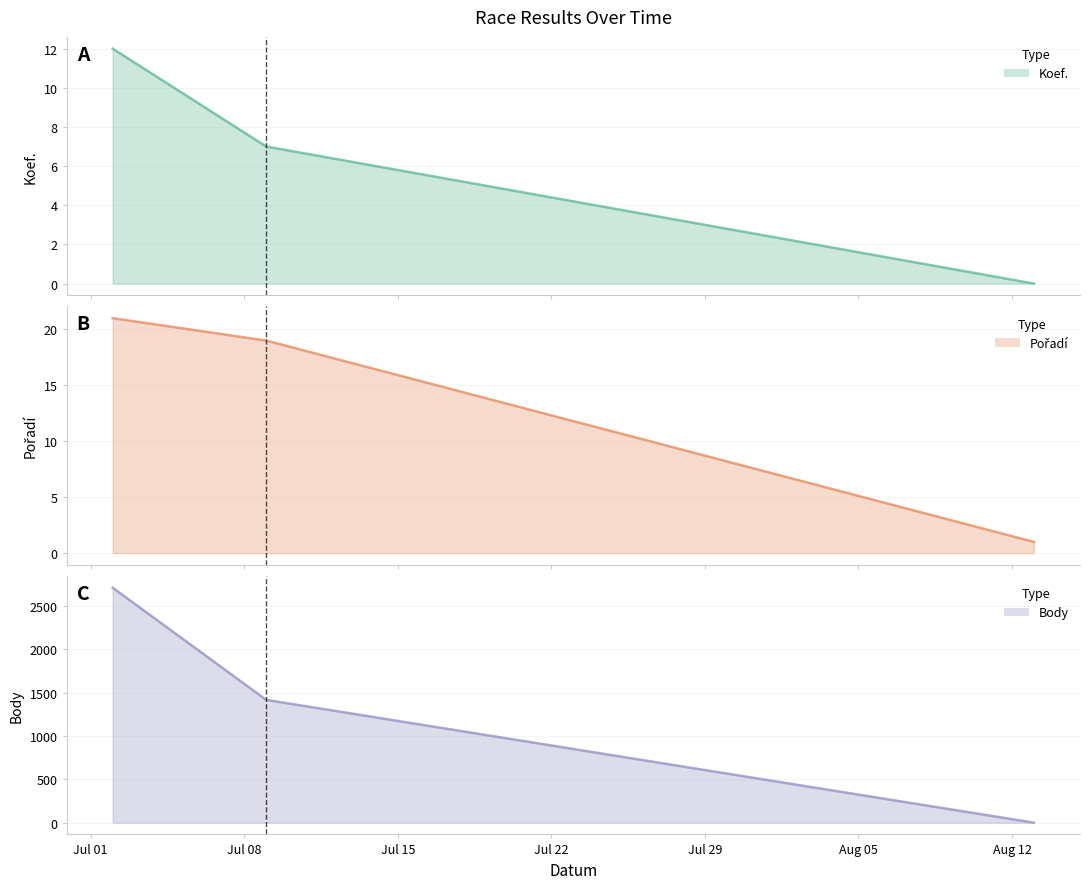

True or false: Body line has a value of 1707 at Jul 15.

False